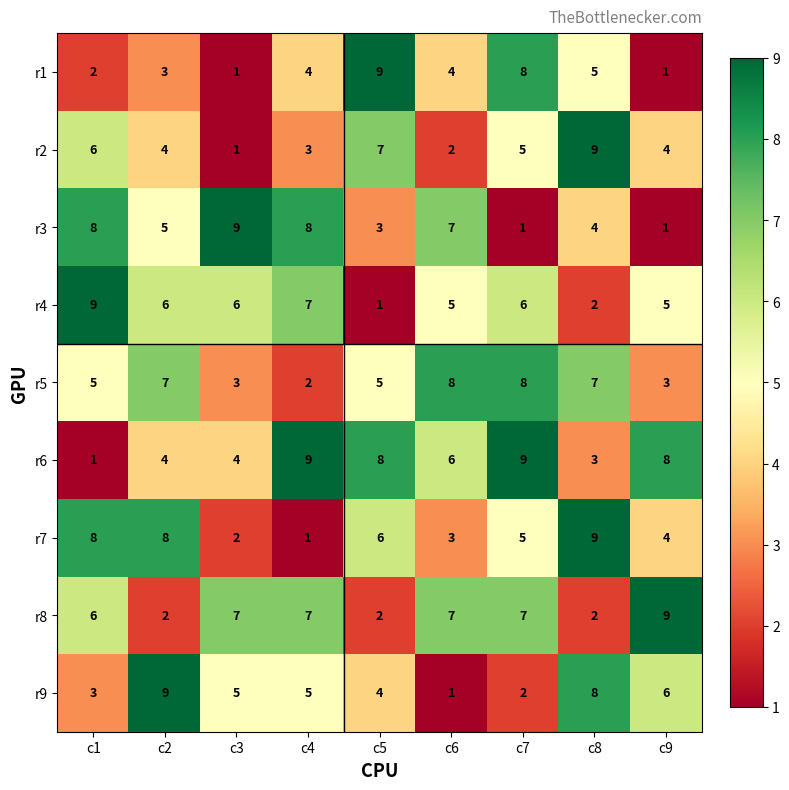

Between c1 and c7, which series saw the biggest shift?

r6